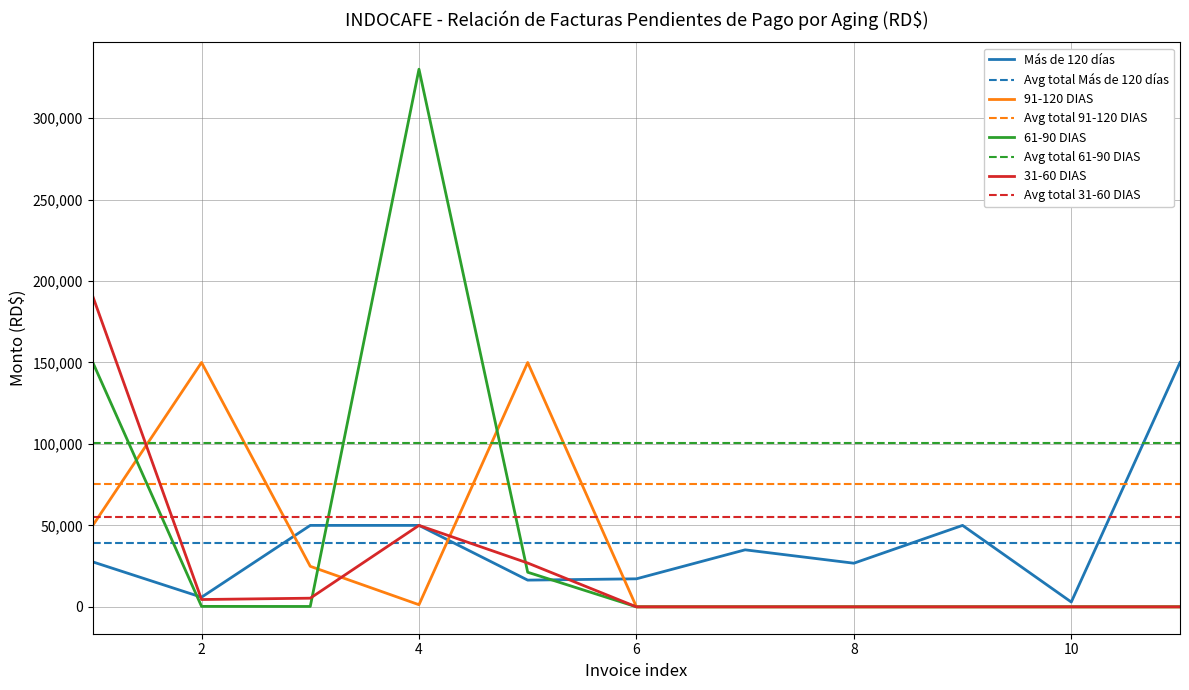

Reading left to right, what are all the values shown in this chart?

Más de 120 días: 27588.0	5911.8	50000.0	50000.0	16402.0	17200.0	35000.0	26786.0	50000.0	2950.0	150000.0
91-120 DIAS: 50000.0	150000.0	24882.3	1300.0	150000.0	0.0	0.0	0.0	0.0	0.0	0.0
61-90 DIAS: 150000.0	280.0	231.0	330046.0	21240.0	0.0	0.0	0.0	0.0	0.0	0.0
31-60 DIAS: 190553.0	4495.0	5310.0	50000.0	26904.0	0.0	0.0	0.0	0.0	0.0	0.0